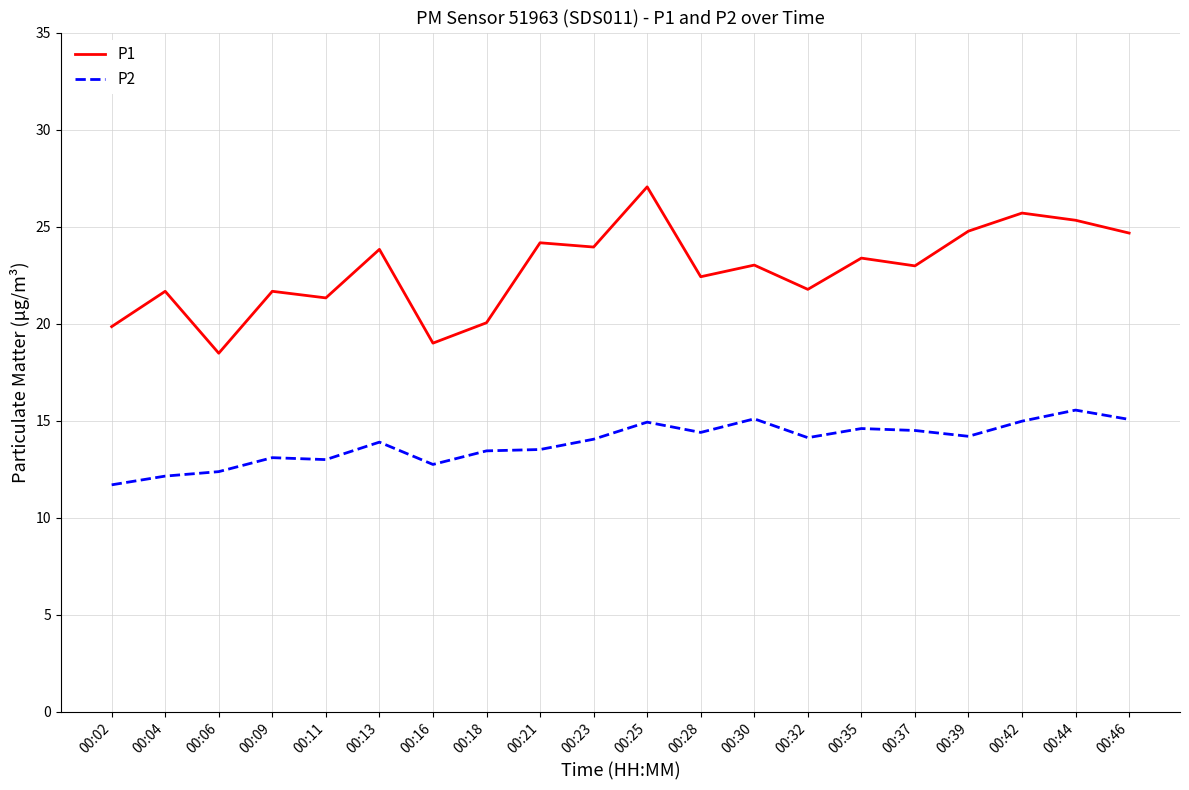

True or false: P1 and P2 intersect in this chart.

False